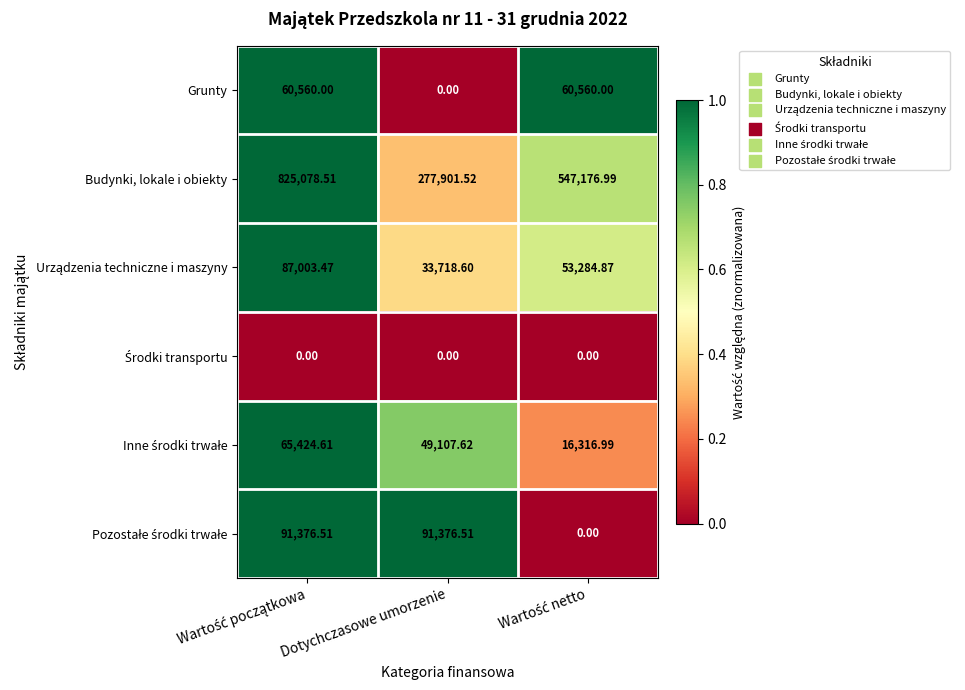

Which series has the largest total across all categories?

Budynki, lokale i obiekty